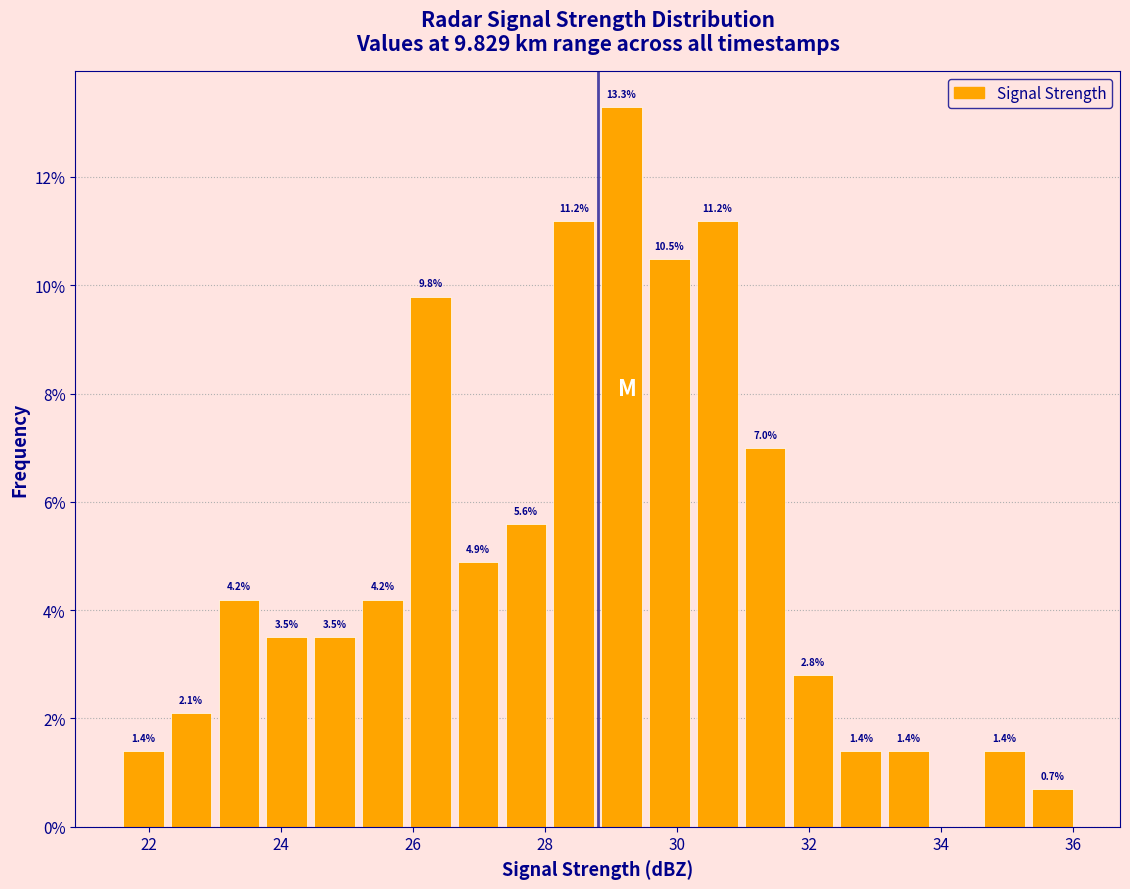

Around what value on the x-axis is the tallest bar? Give the approximate position of its centre, as read against the axis.

29.2